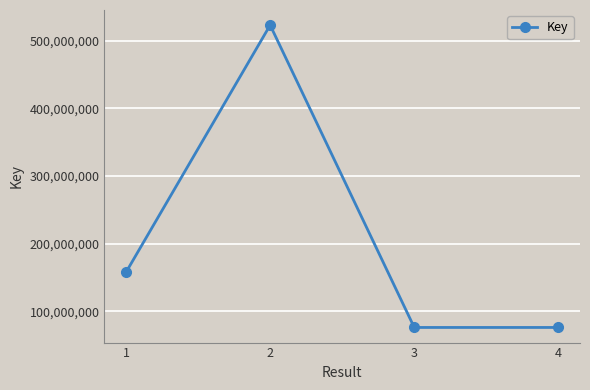

Is it true that the value at 1 is 157632992?

True